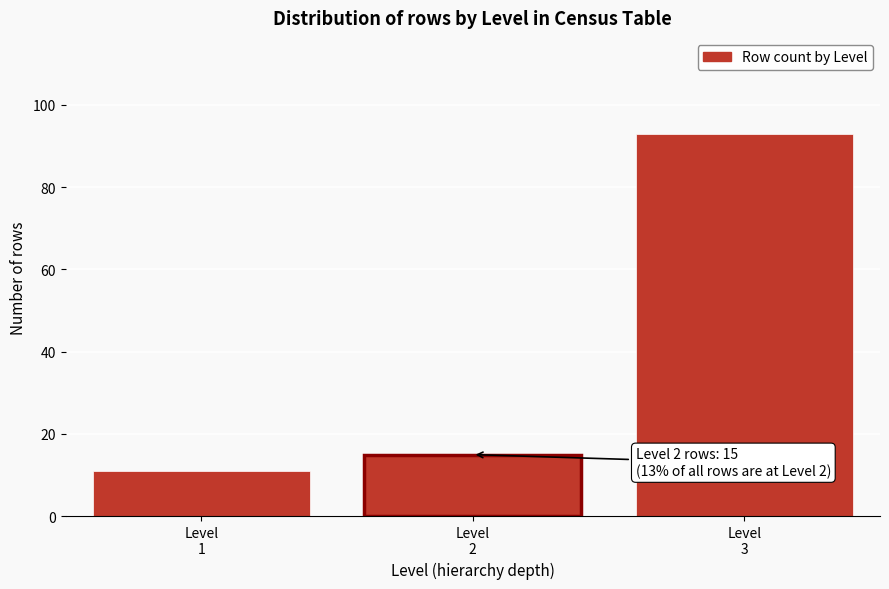

Reading left to right, what are all the values shown in this chart?

11	15	93